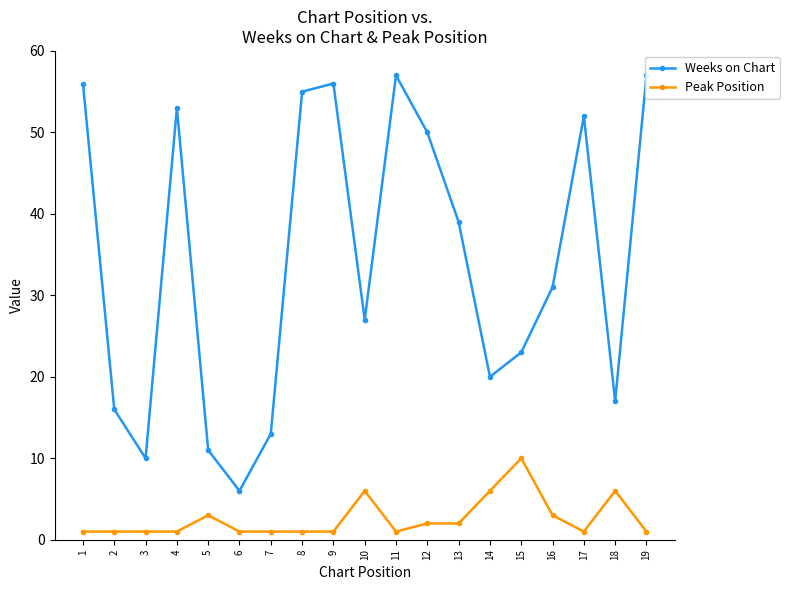

What is the greatest value displayed?

57